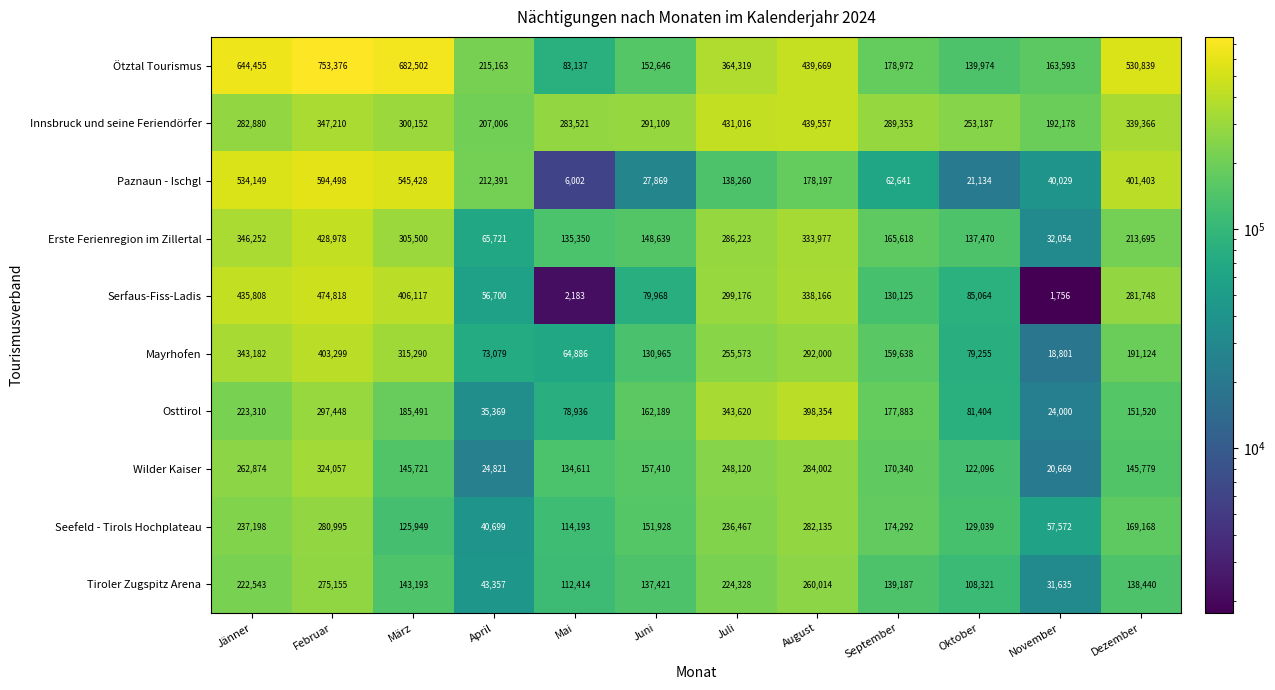

What value does the Tiroler Zugspitz Arena series have at Oktober, to the nearest 100?

108300